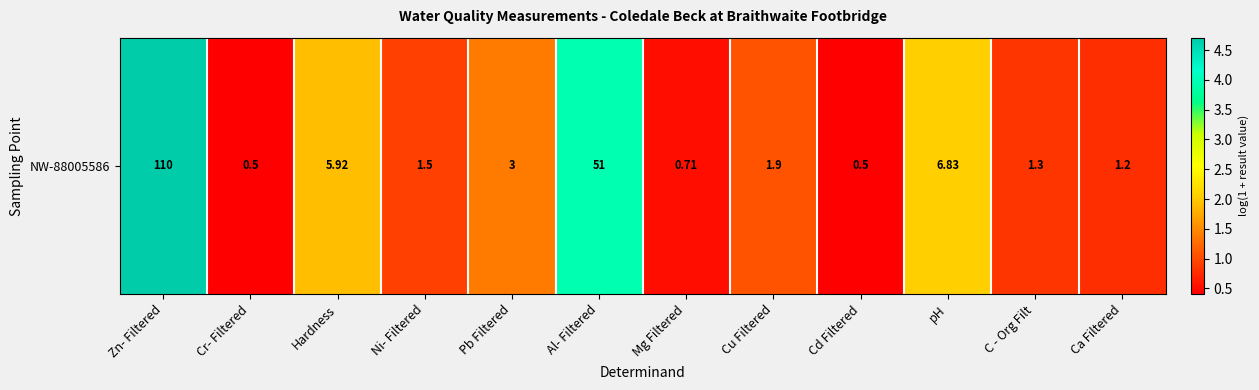

List the labels in order of value, largest first.

Zn- Filtered, Al- Filtered, pH, Hardness, Pb Filtered, Cu Filtered, Ni- Filtered, C - Org Filt, Ca Filtered, Mg Filtered, Cr- Filtered, Cd Filtered